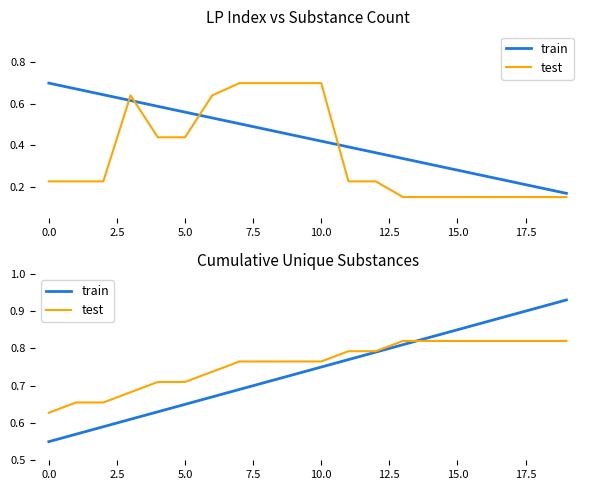

Reading right to left, what are all the values shown in this chart?

train: 0.9	0.9	0.9	0.9	0.9	0.8	0.8	0.8	0.8	0.8	0.7	0.7	0.7	0.7	0.7	0.6	0.6	0.6	0.6	0.6
test: 0.8	0.8	0.8	0.8	0.8	0.8	0.8	0.8	0.8	0.8	0.8	0.8	0.8	0.7	0.7	0.7	0.7	0.7	0.7	0.6